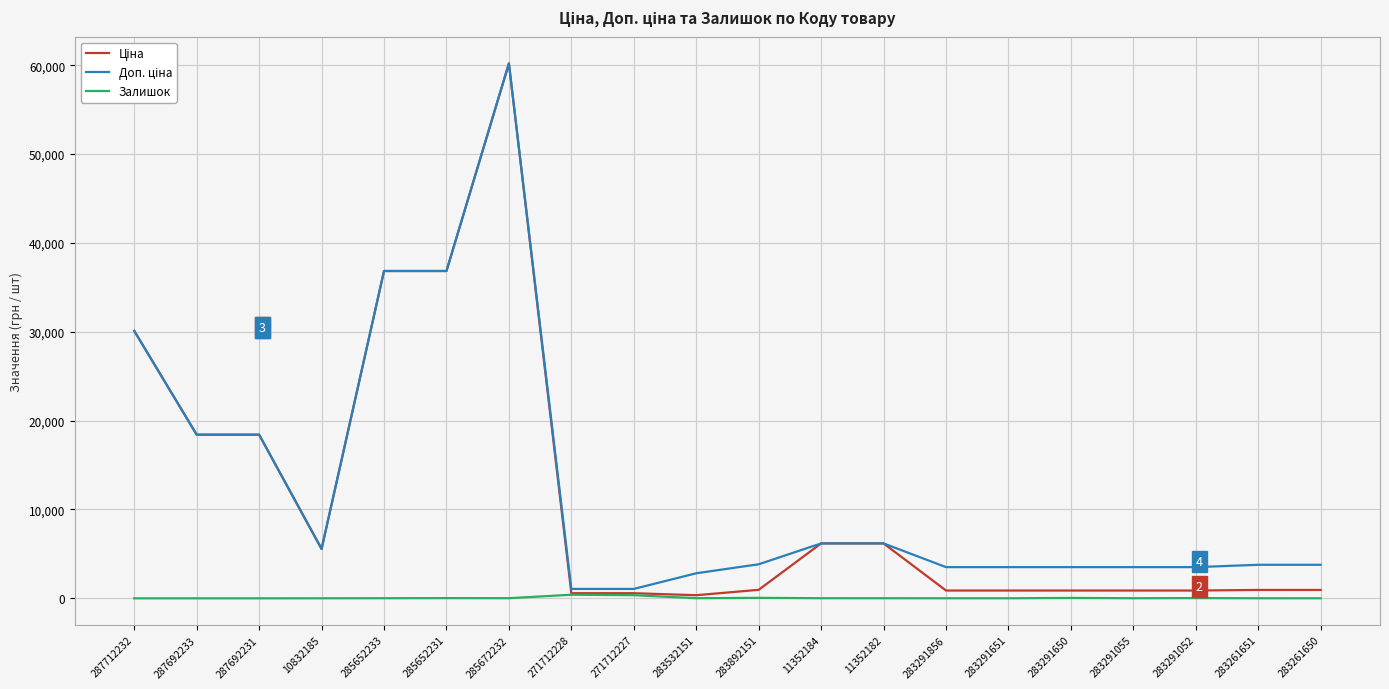

At which category is the sum across all series the highest?

285672232